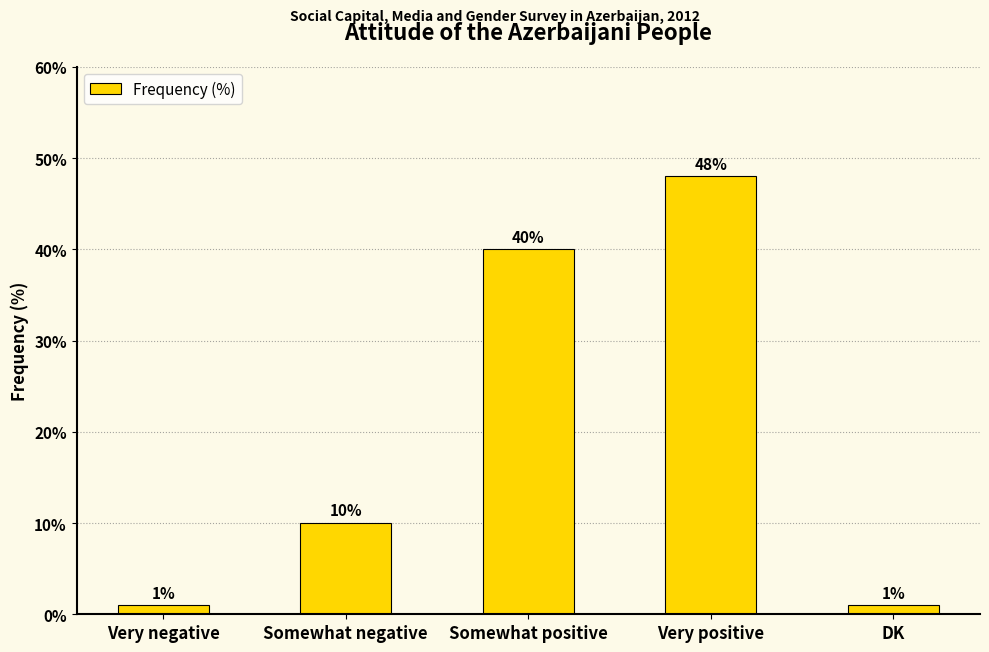

What is the difference between the second highest and minimum values?

39